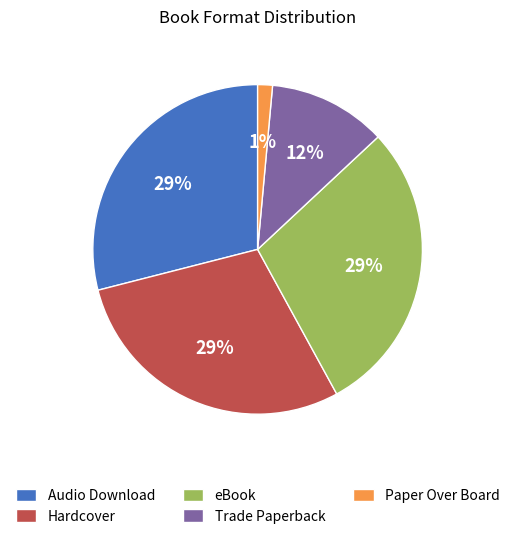

Approximately how many times larger is the value at Audio Download compared to eBook?

1.0